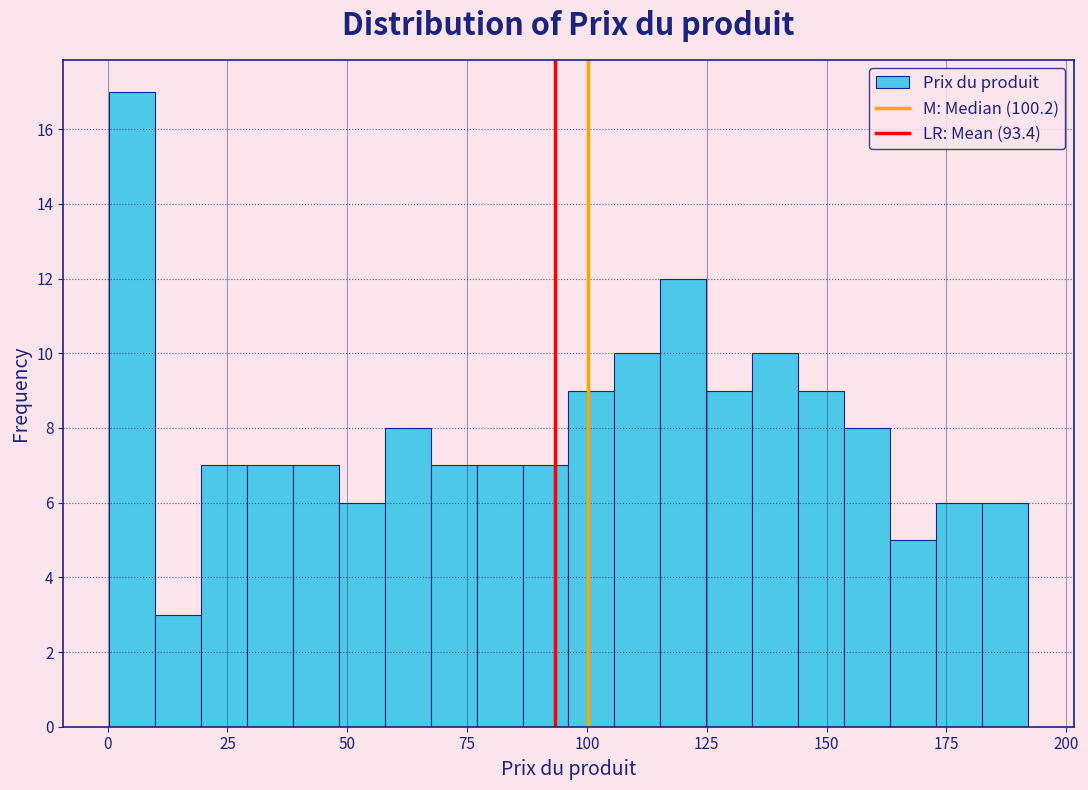

Around what value on the x-axis is the tallest bar? Give the approximate position of its centre, as read against the axis.

5